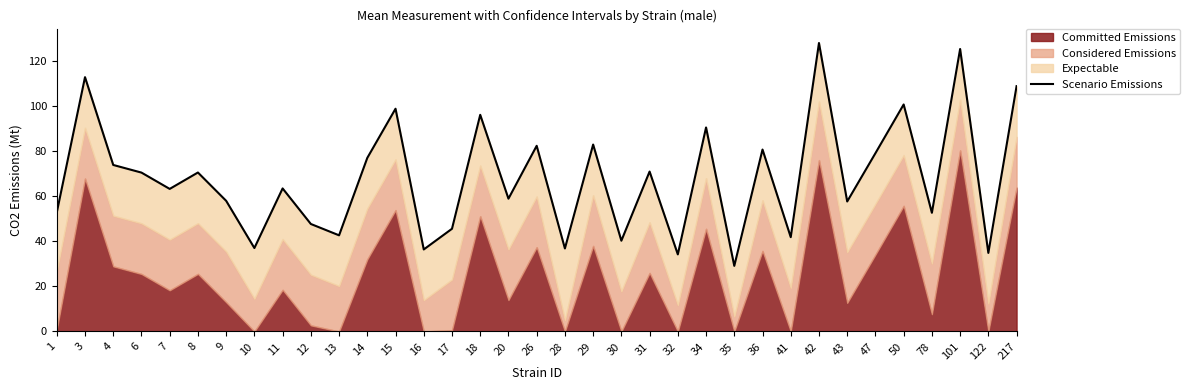

How many categories are shown in the chart?

35